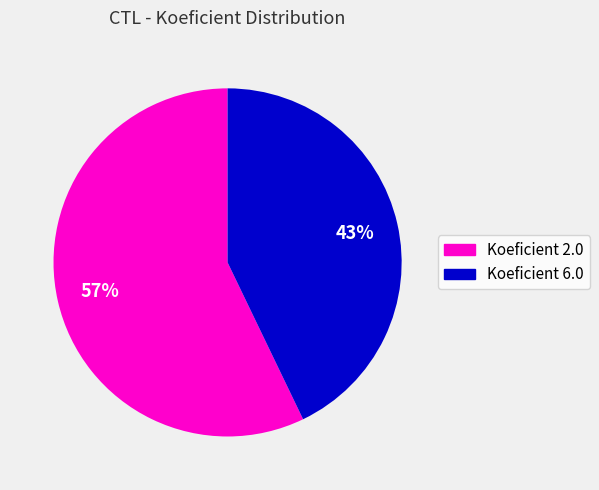

Which category has the biggest portion of the pie?

Koeficient 2.0